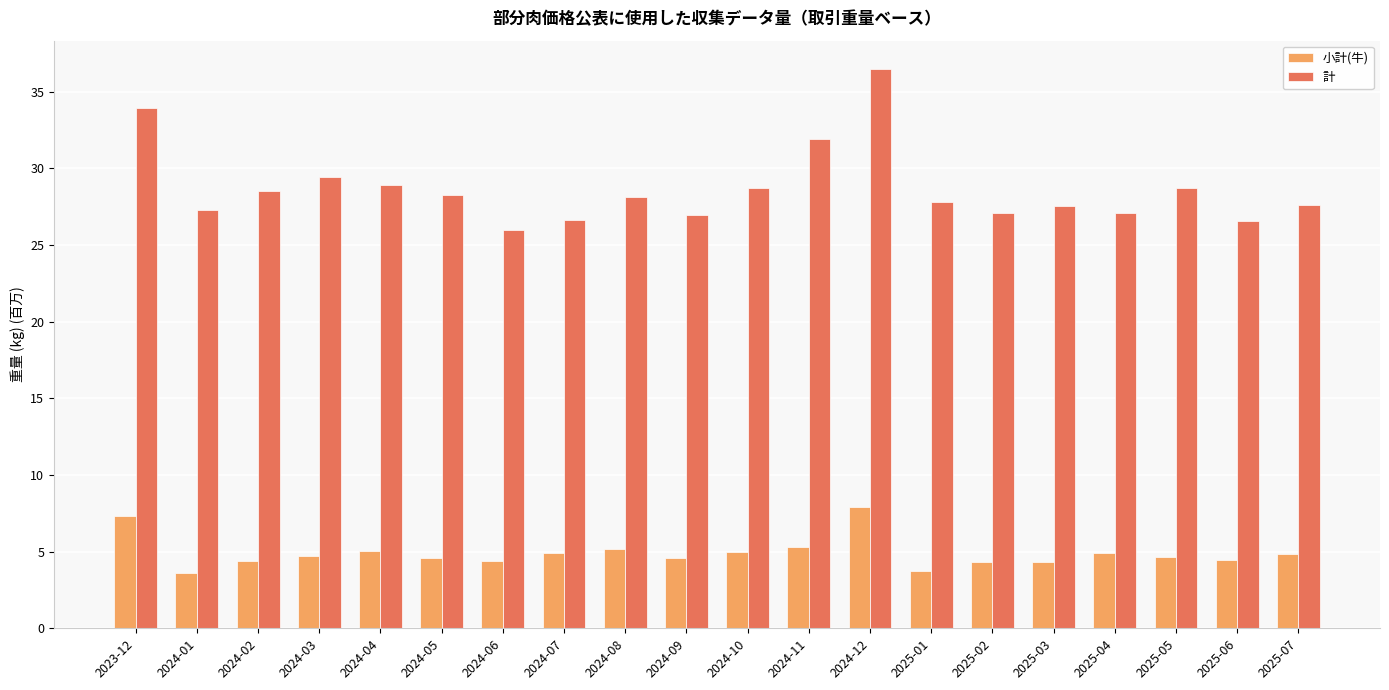

What is the sum of the 小計(牛) values at 2025-04 and 2024-08?

10.0